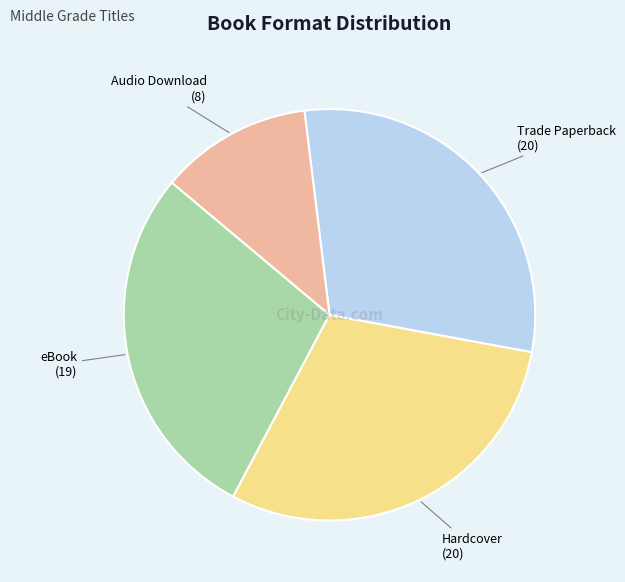

Which slice is the smallest?

Audio Download